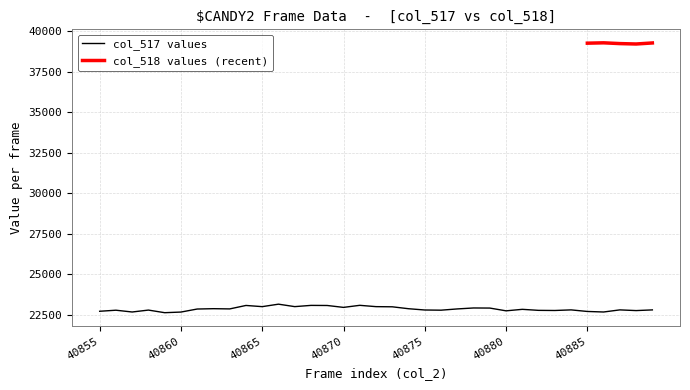

What is the smallest value displayed?

22643